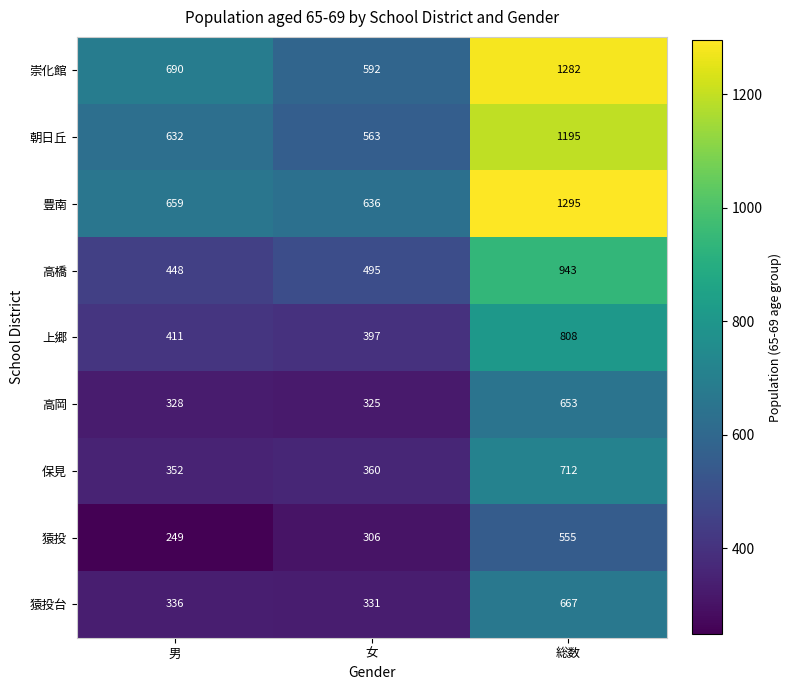

Which series changed the most between 女 and 総数?

崇化館